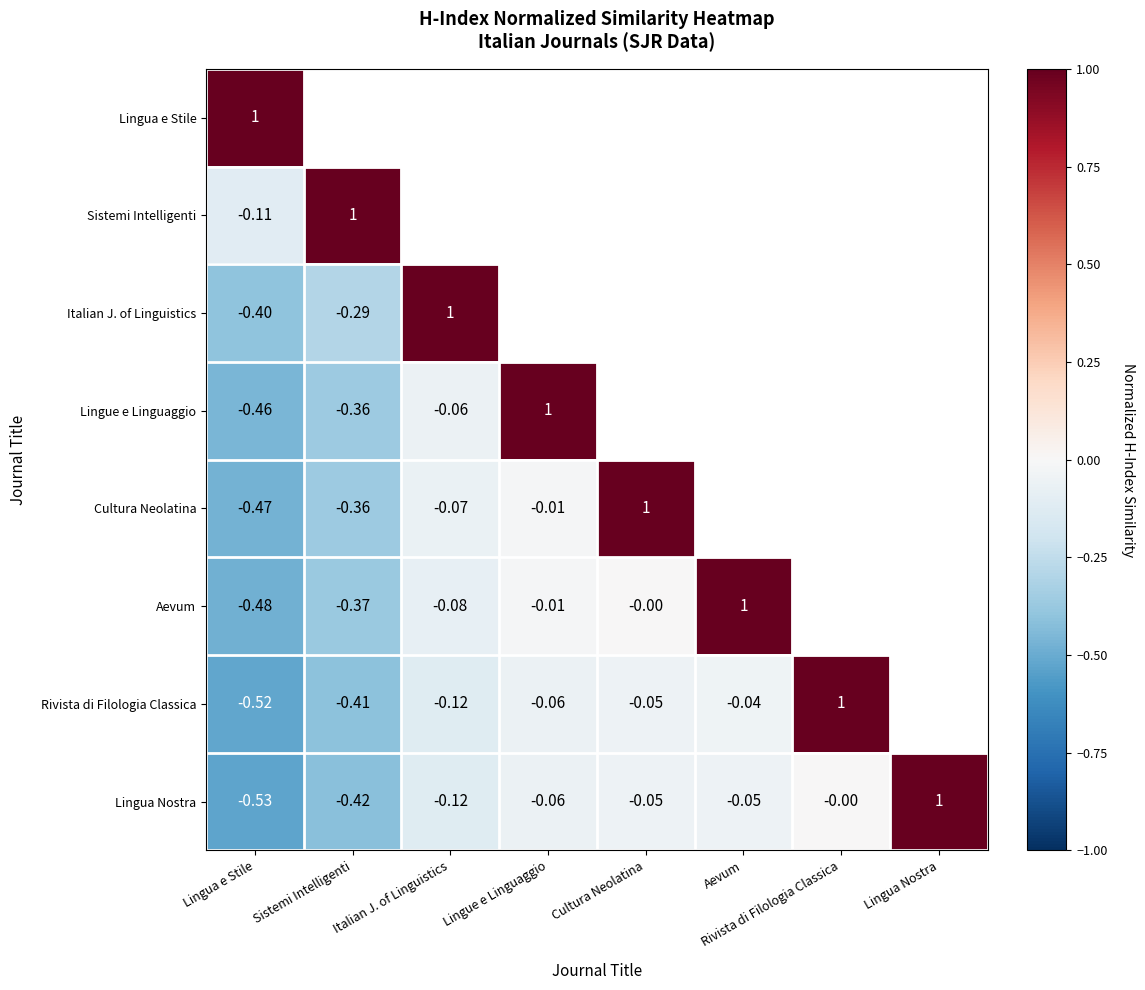

Is it true that Italian J. of Linguistics equals 0.1 at Rivista di Filologia Classica?

False